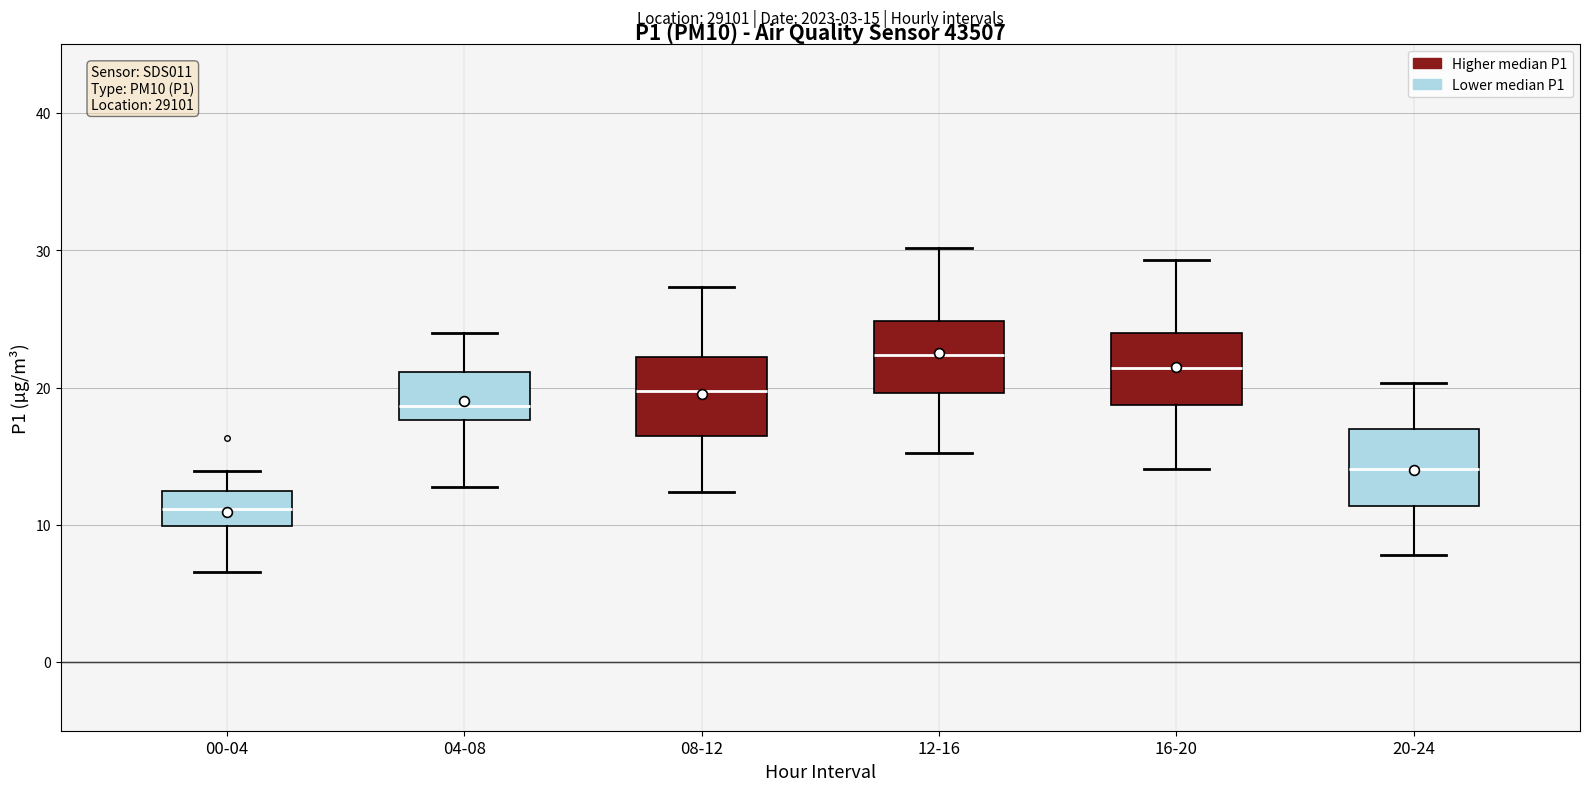

Which box has the highest median line?

12-16